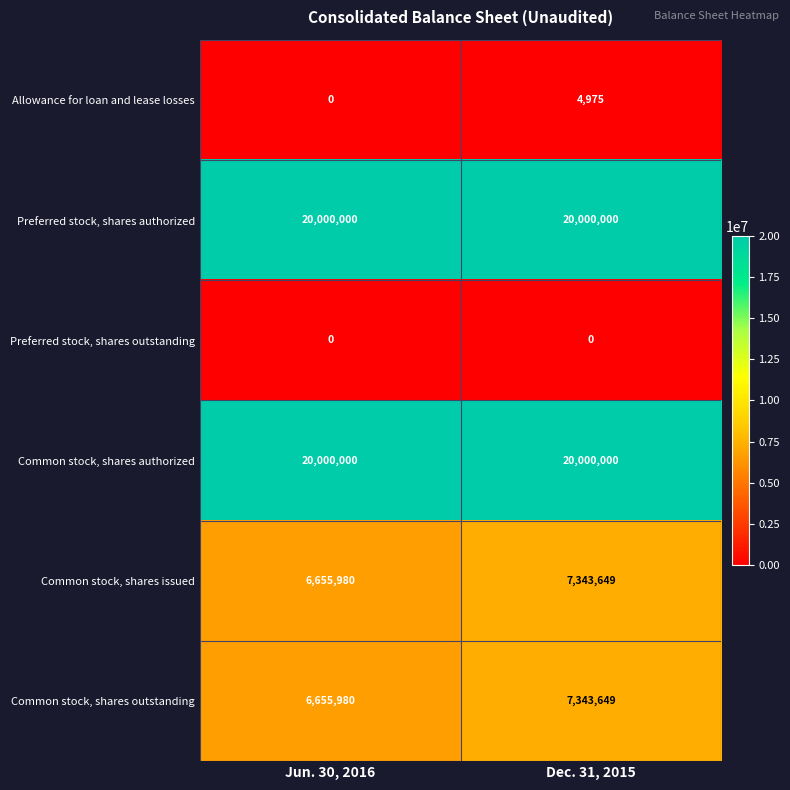

Is it true that Allowance for loan and lease losses equals 4975 at Dec. 31, 2015?

True